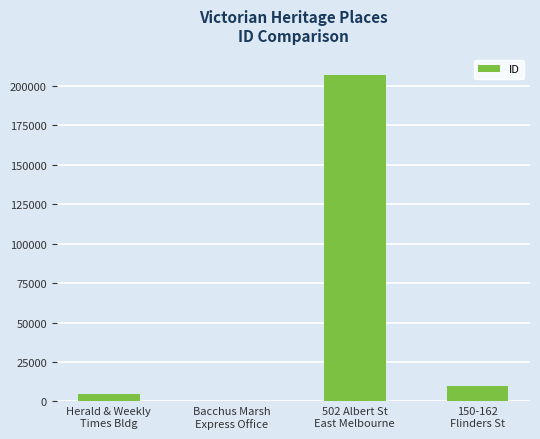

What is the greatest value displayed?

206953